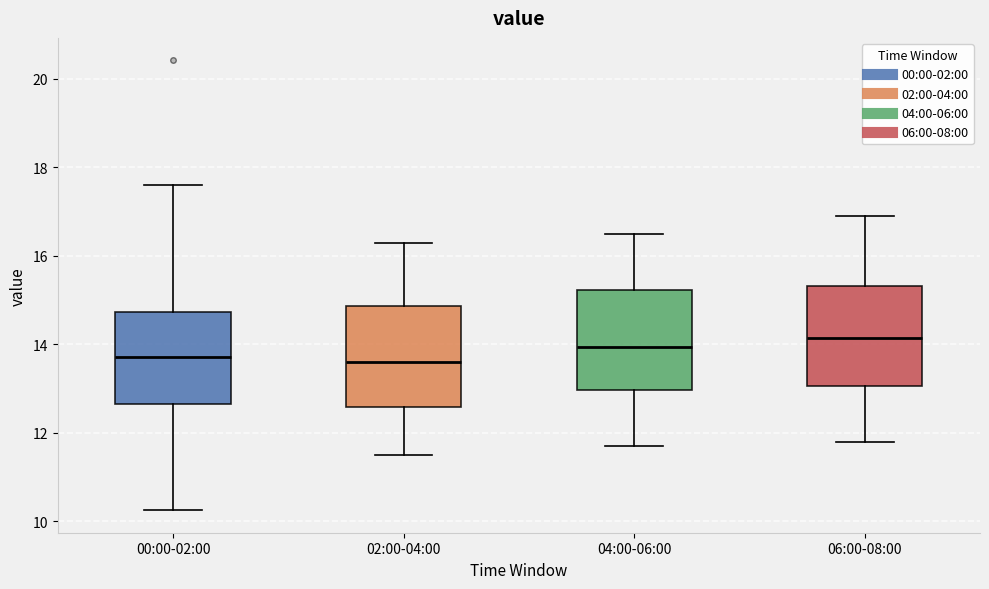

Where does the lower whisker of the box for 06:00-08:00 end on the y-axis? The values are not printed on the chart, so give them approximately, as read against the axis.

11.8